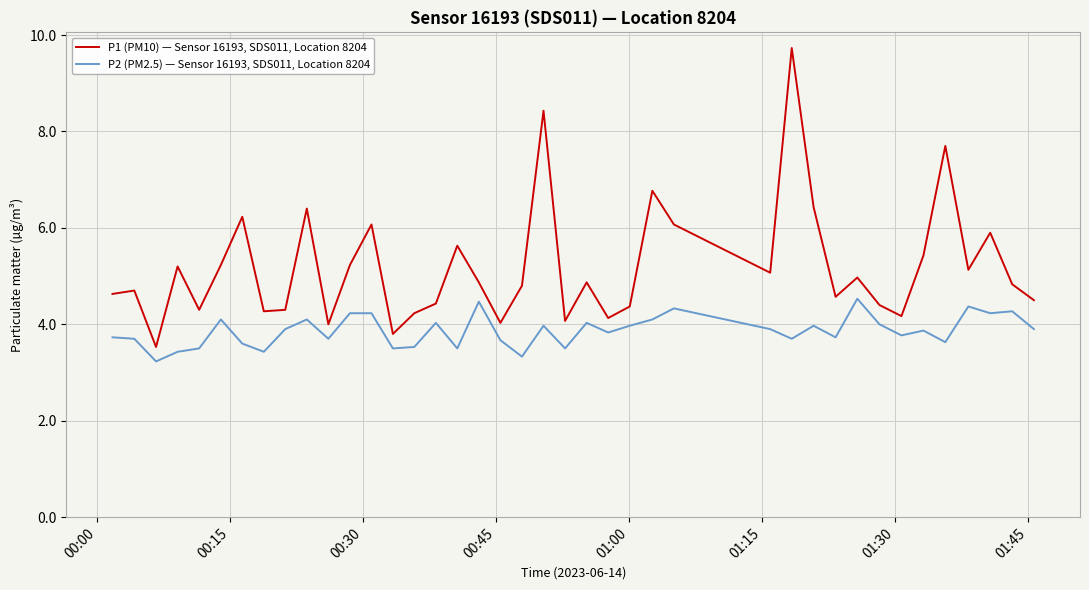

What is the greatest value displayed?

9.7